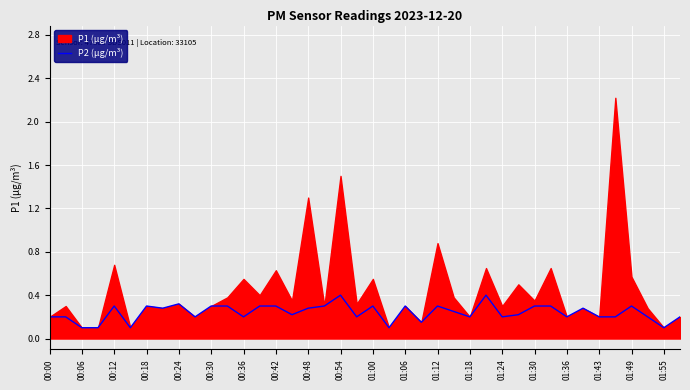

How many lines are shown in the chart?

1